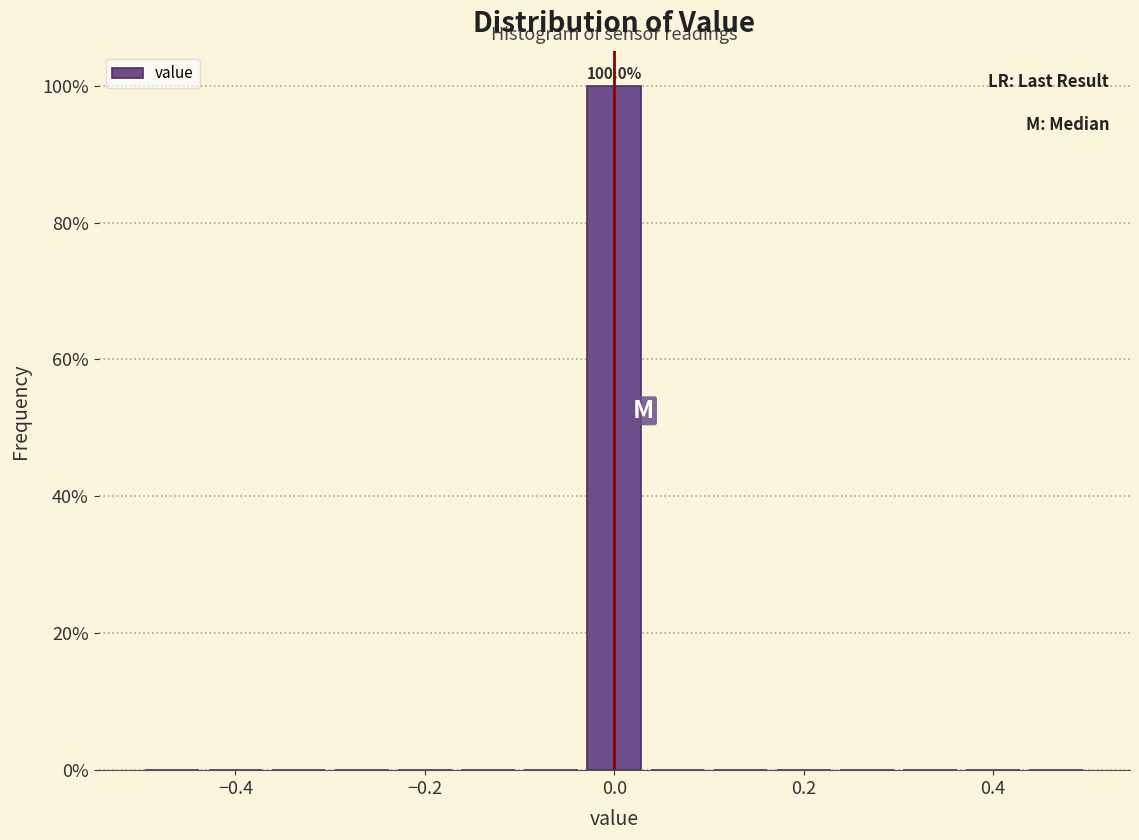

Read against the x-axis, roughly where is the centre of the tallest bar?

0.00